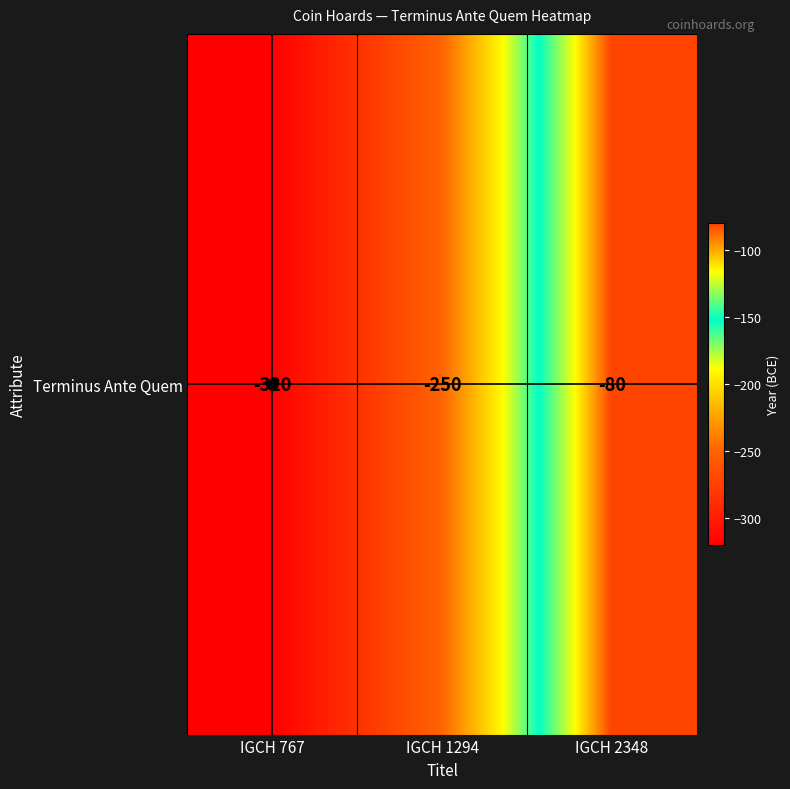

At which category does the chart reach its minimum across all series?

IGCH 767